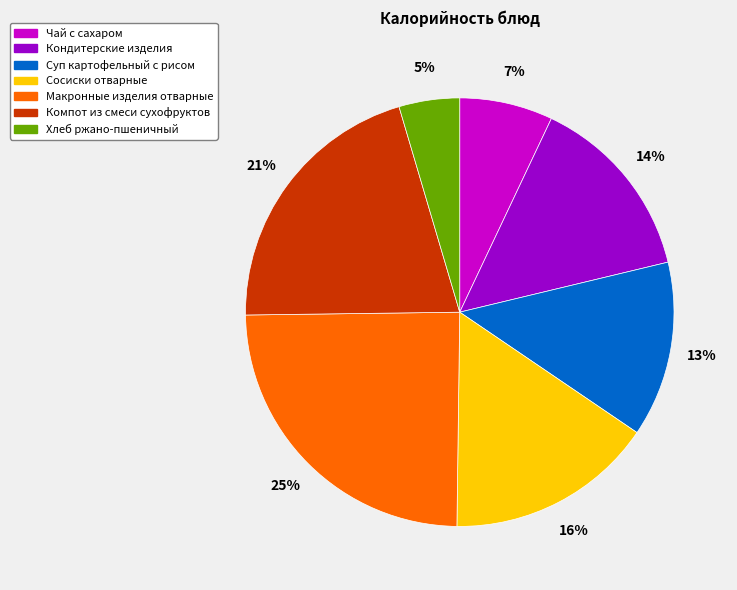

Rank the categories by value from lowest to highest.

Хлеб ржано-пшеничный, Чай с сахаром, Суп картофельный с рисом, Кондитерские изделия, Сосиски отварные, Компот из смеси сухофруктов, Макронные изделия отварные